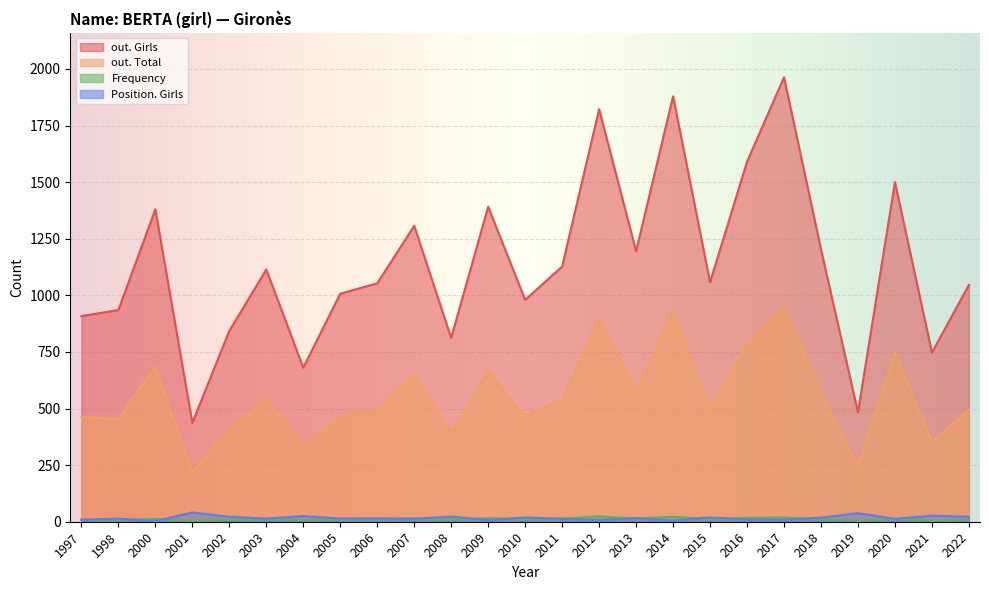

Between 2007 and 2021, which is larger?

2007